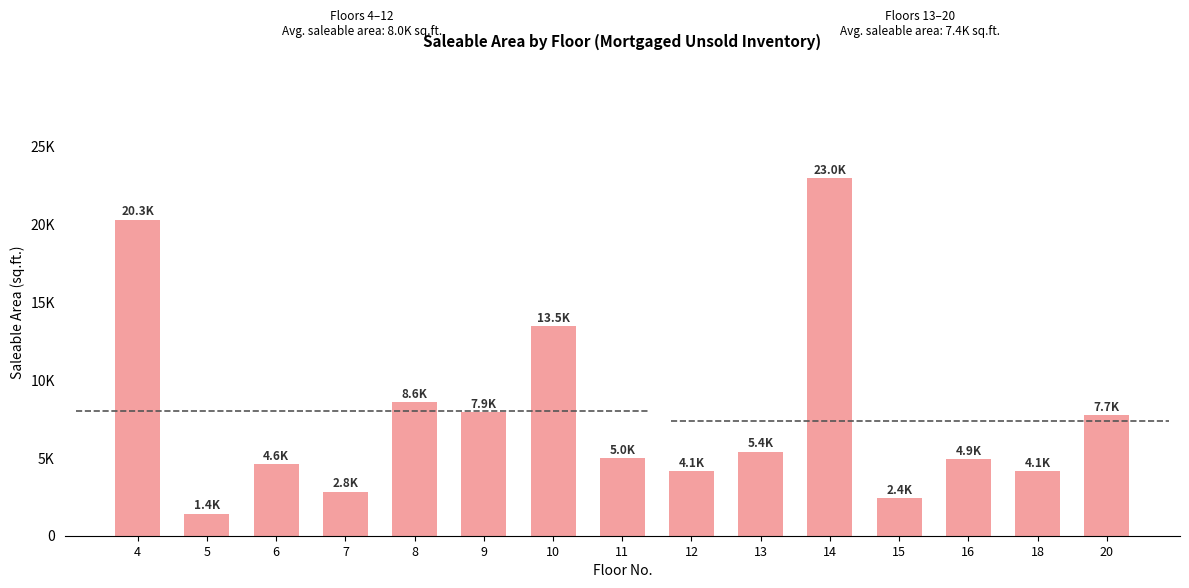

Is it true that the value at 14 is 34907.7?

False